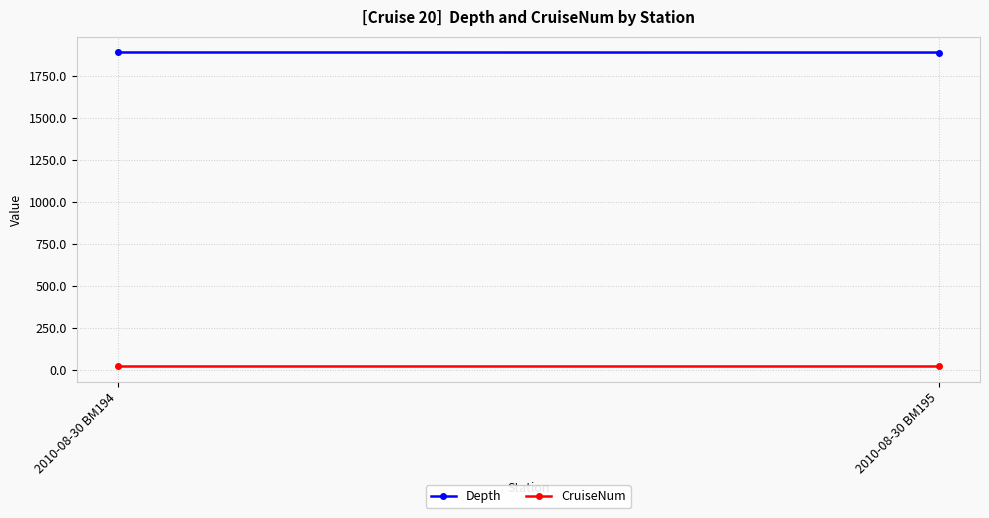

The value of Depth at 2010-08-30 BM194 is 1888.4. True or false?

True